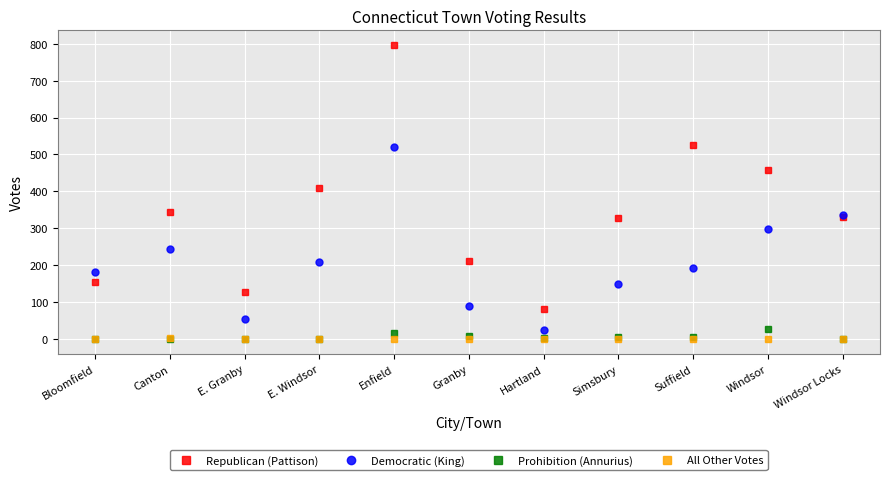

Which series has the widest spread of values?

Republican (Pattison)